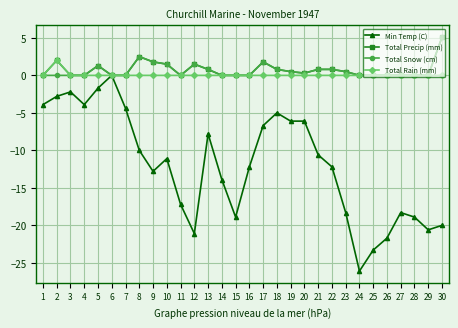

Which series has the widest spread of values?

Min Temp (C)